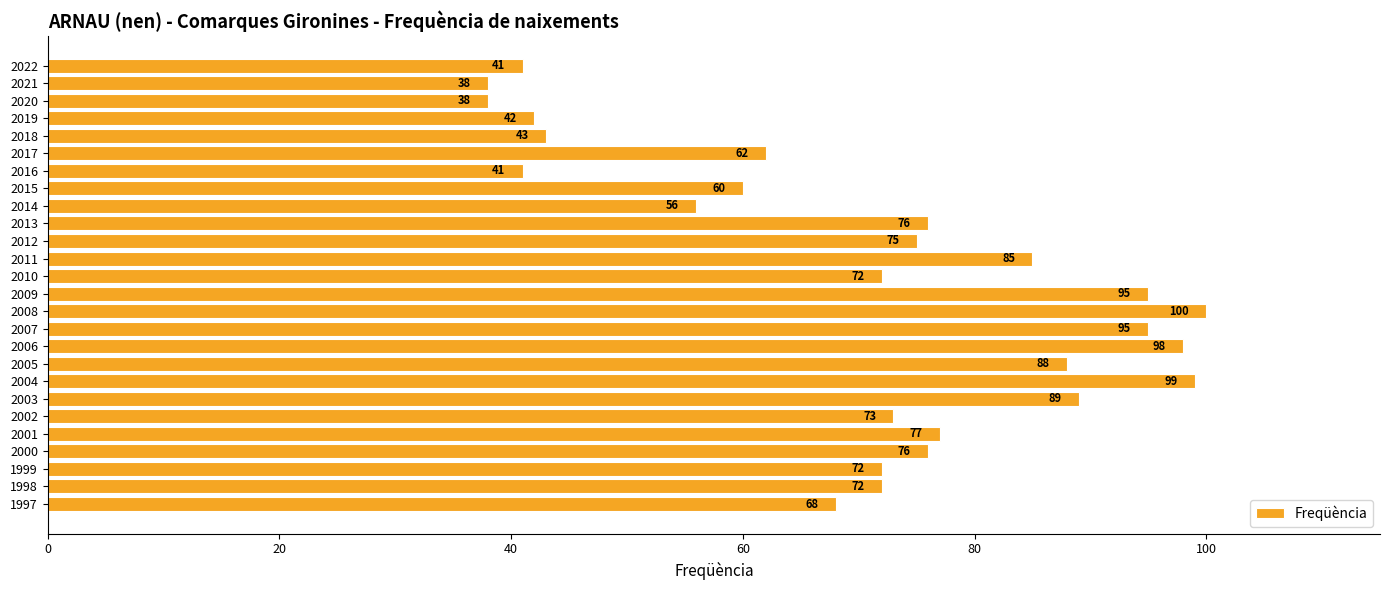

How many bars are there in total?

26